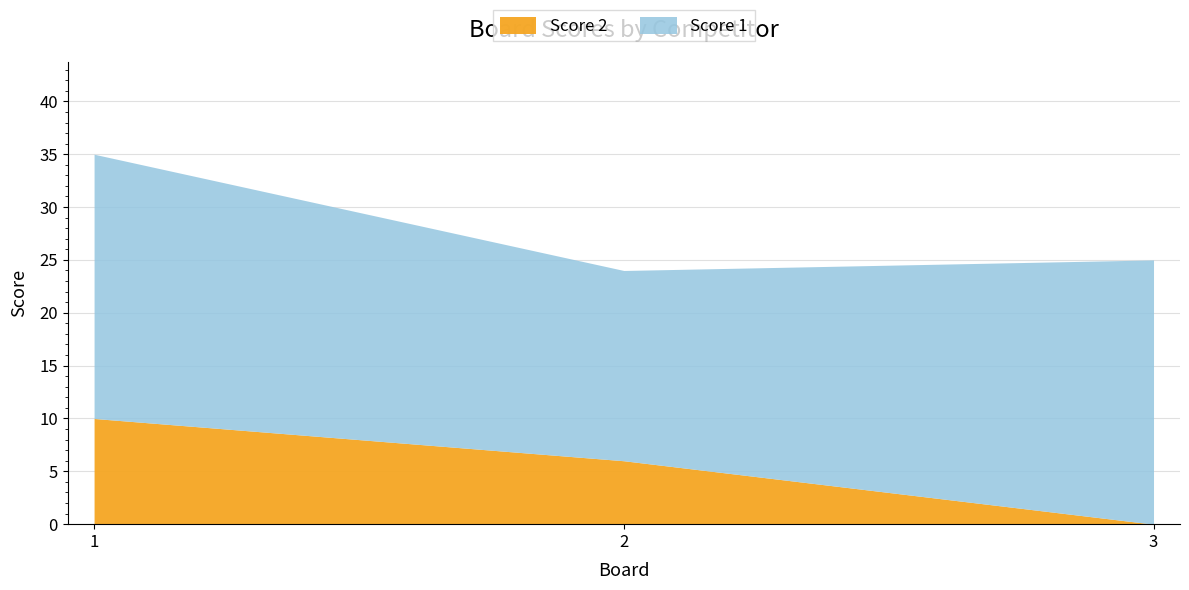

Reading left to right, extract all data points from this chart.

Score 1: 1=25	2=18	3=25
Score 2: 1=10	2=6	3=0